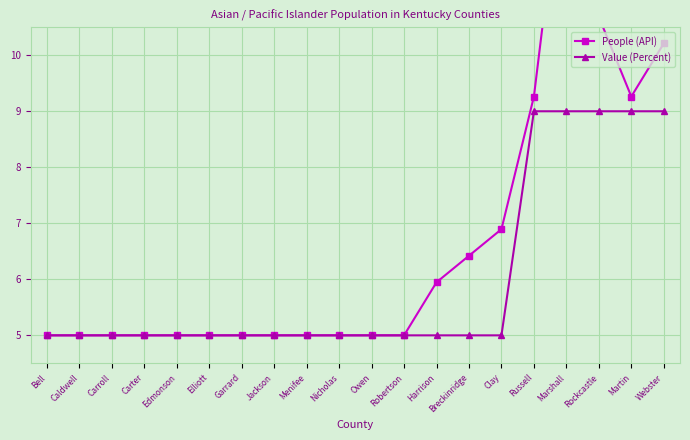

True or false: People (API) and Value (Percent) cross at least once.

False